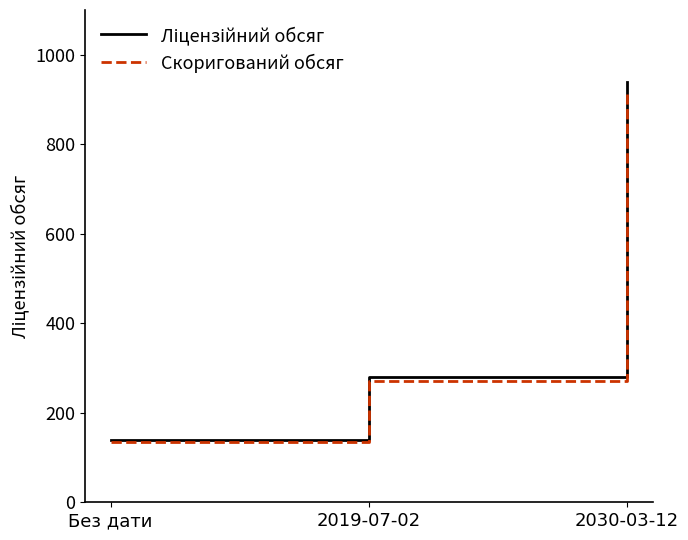

True or false: Скоригований обсяг has a value of 135.8 at Без дати.

True